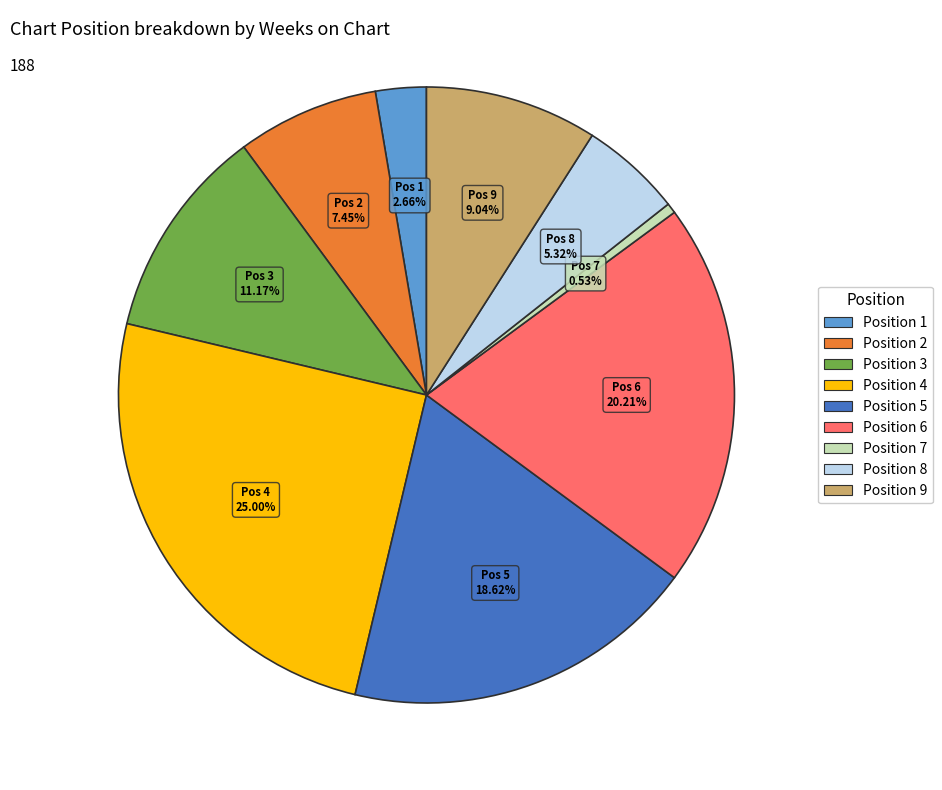

Is there a majority slice in this chart?

No